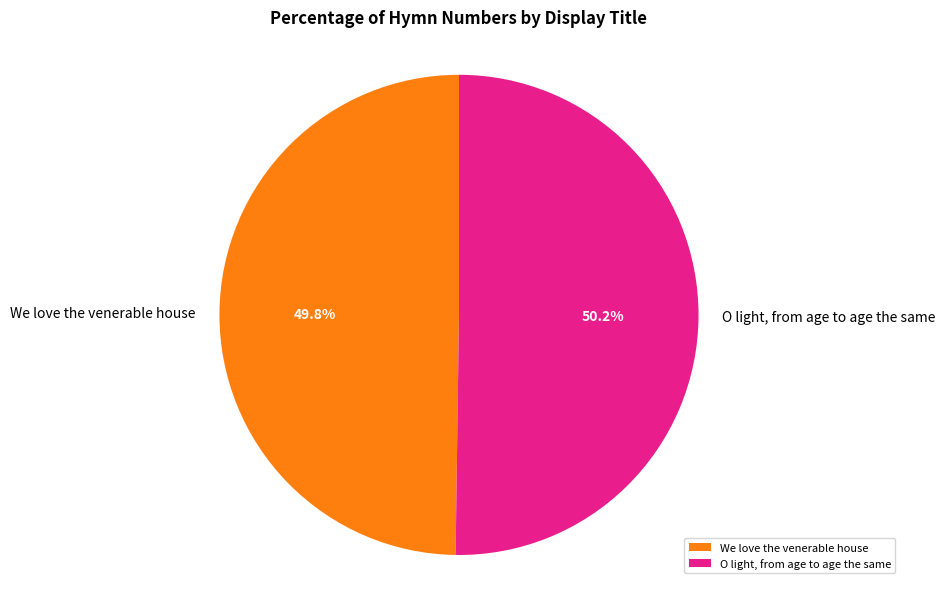

Rank the categories by value from highest to lowest.

O light, from age to age the same, We love the venerable house